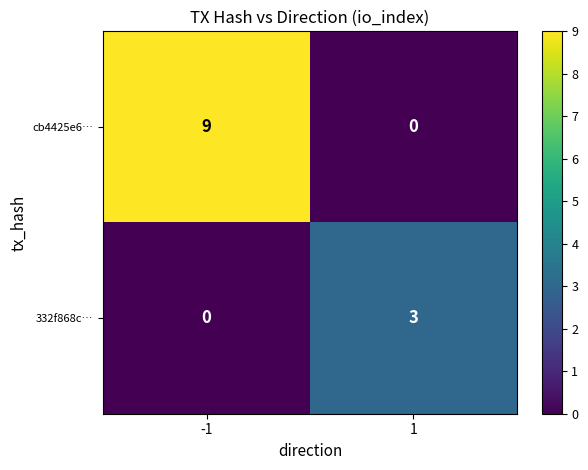

List the series in order of their overall mean, lowest first.

332f868c…, cb4425e6…